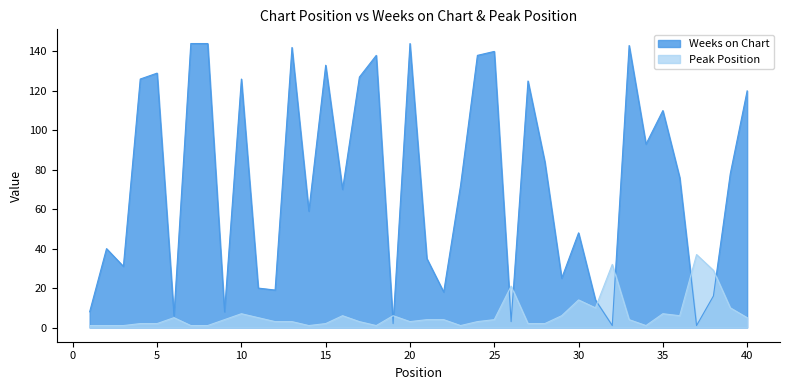

What is the difference between the maximum and second lowest values in the Peak Position series?

36